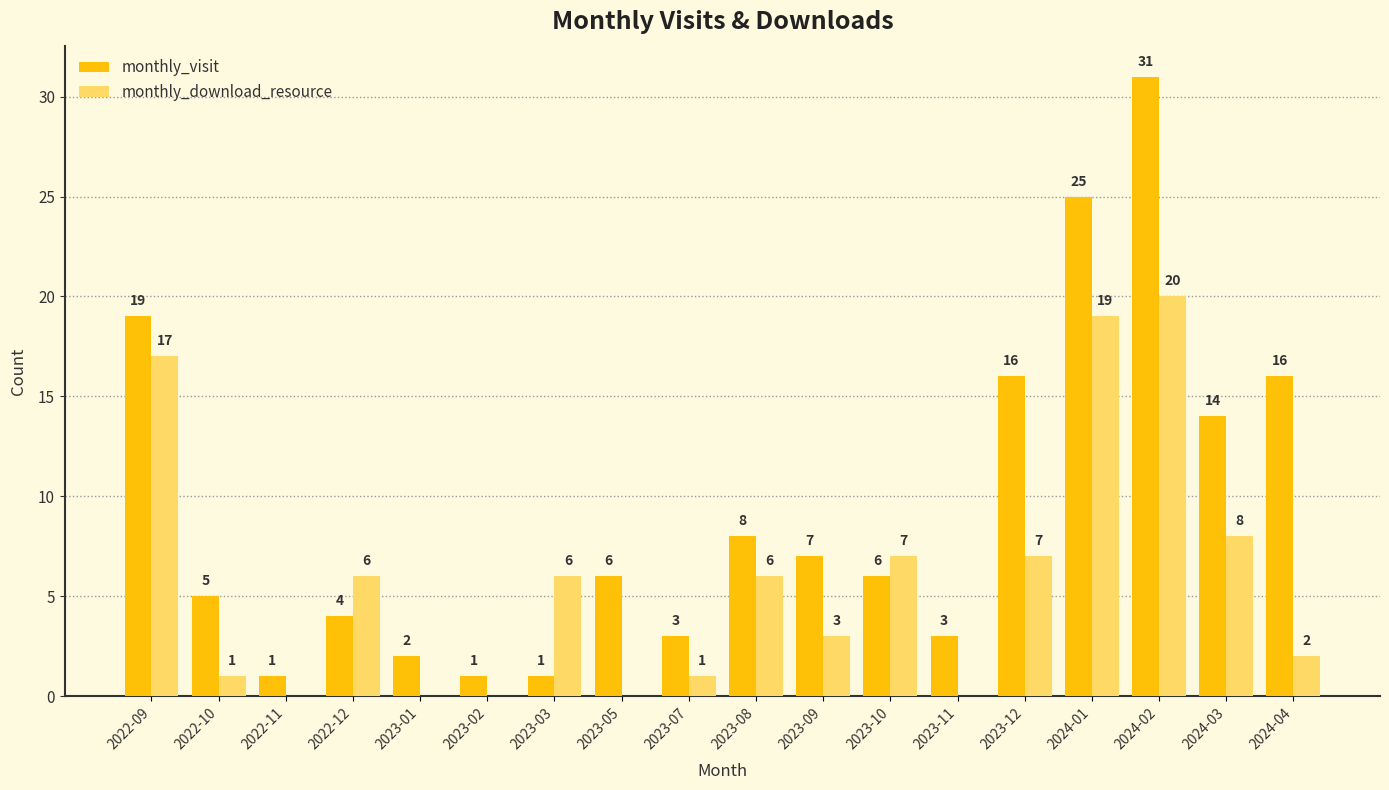

How many categories are shown in the chart?

18